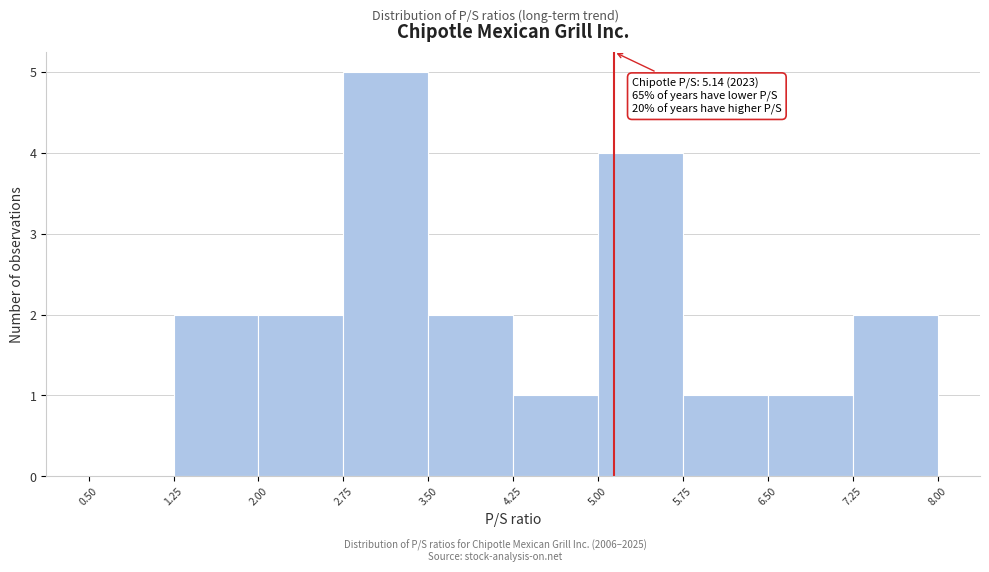

Which range on the x-axis has the tallest bar?

2.75 to 3.50